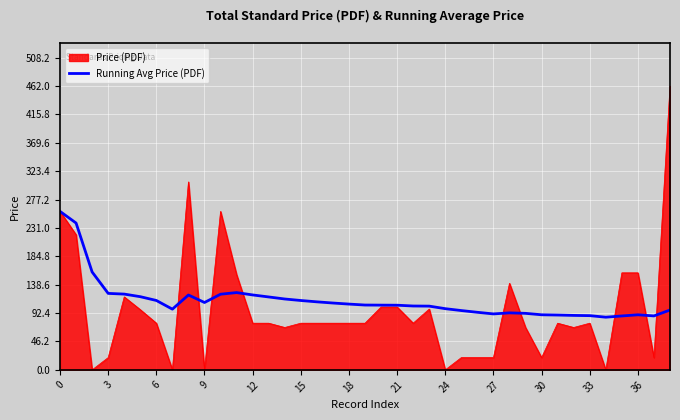

What is the maximum value shown in the chart?

462.0